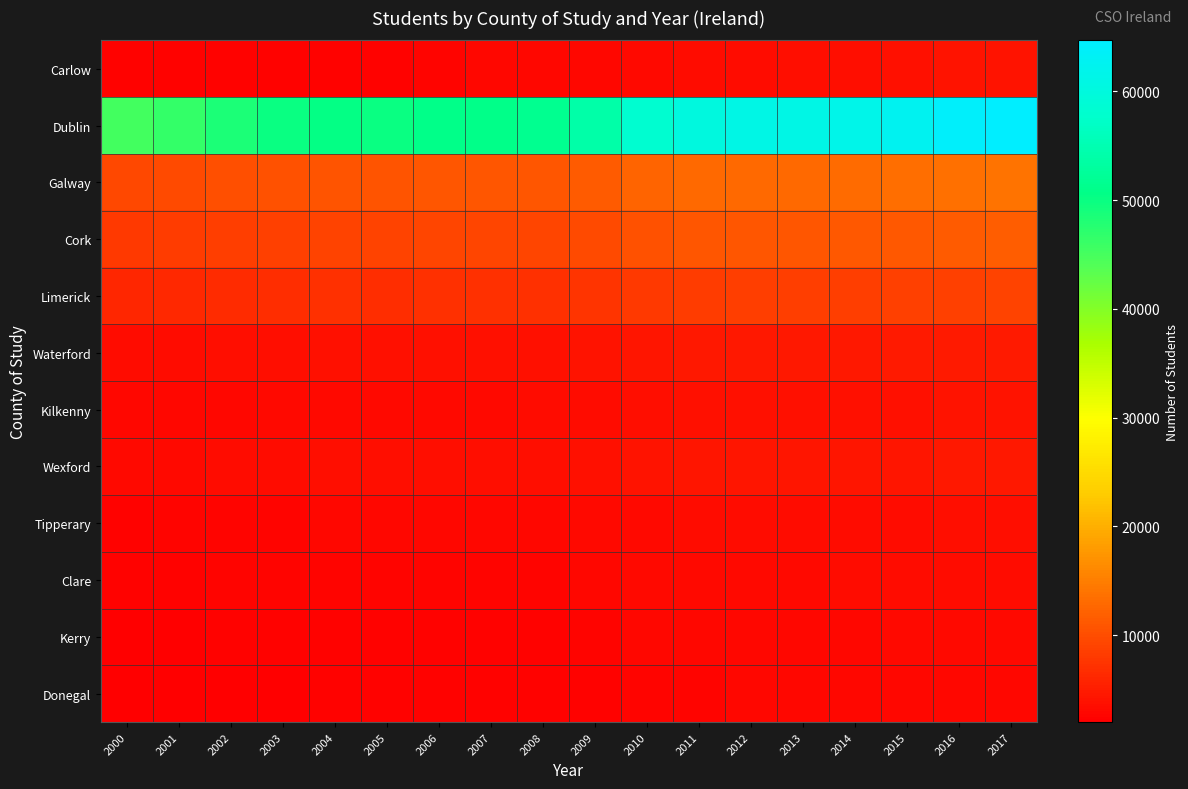

What is the spread (max minus min) of values at 2003?

47688.3